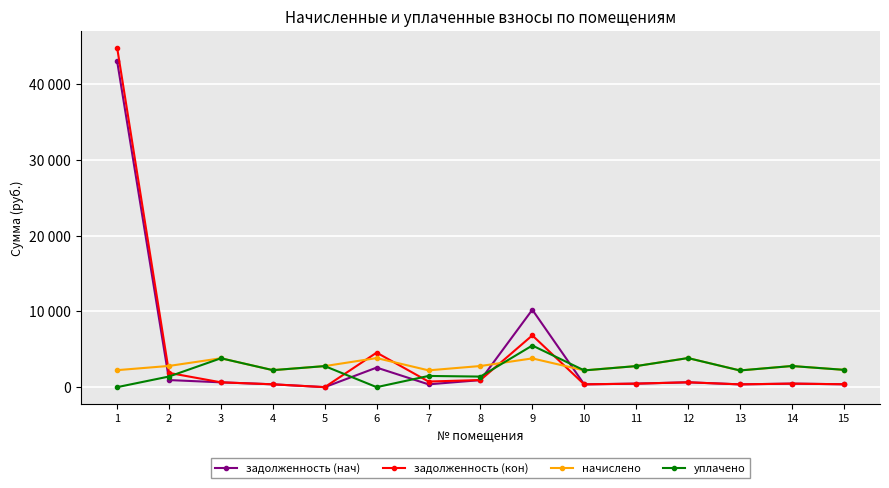

Between 6 and 9, which series saw the biggest shift?

задолженность (нач)